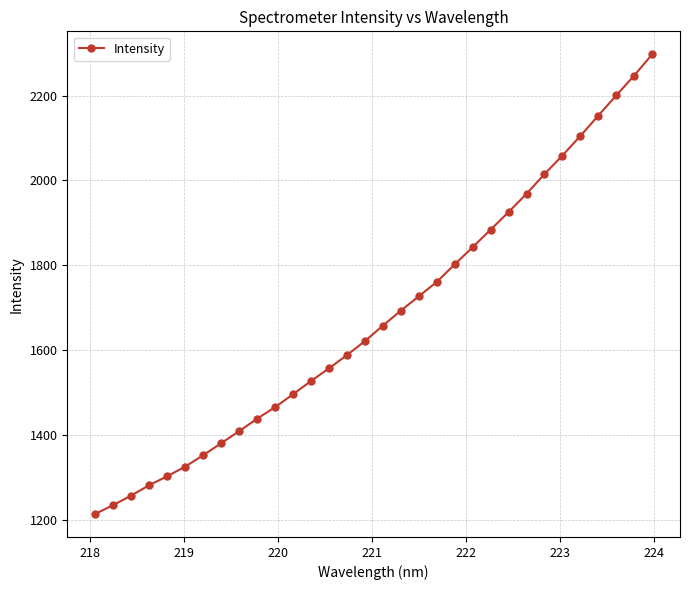

What is the greatest value displayed?

2297.3